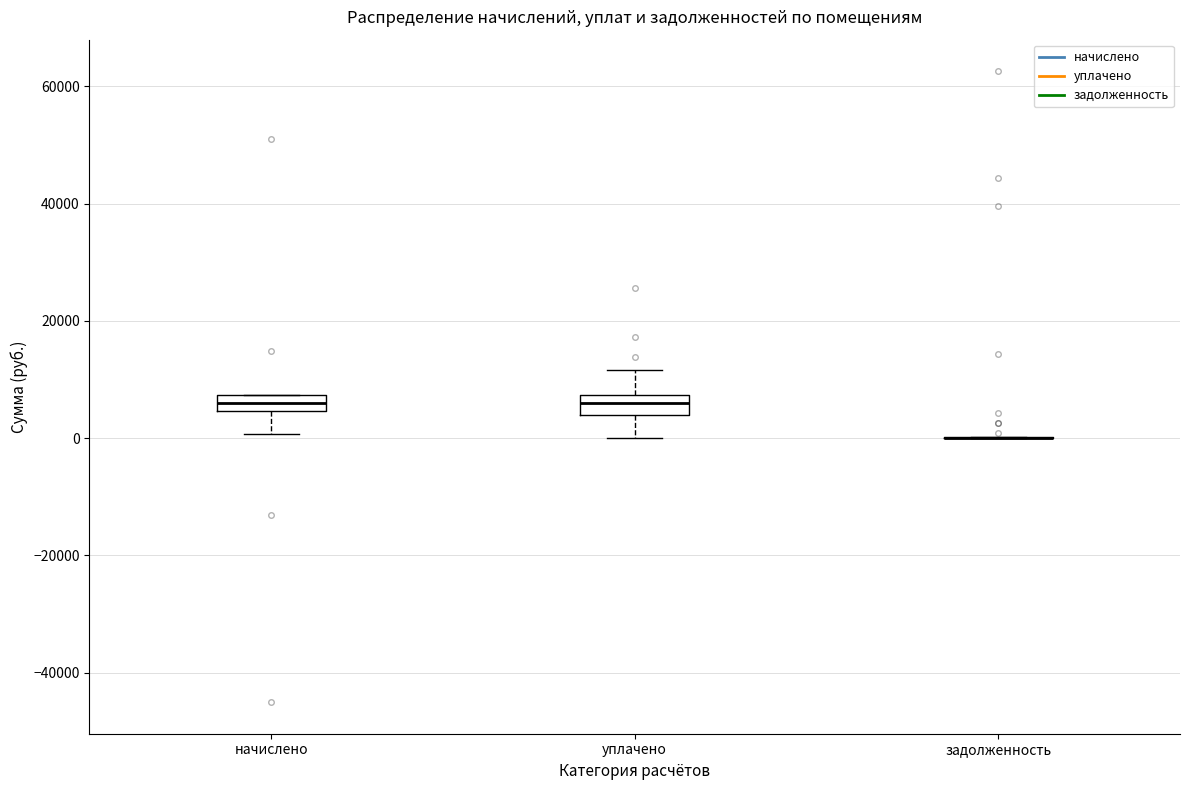

Where is the upper edge of the box for начислено on the y-axis? The values are not printed on the chart, so give them approximately, as read against the axis.

8000